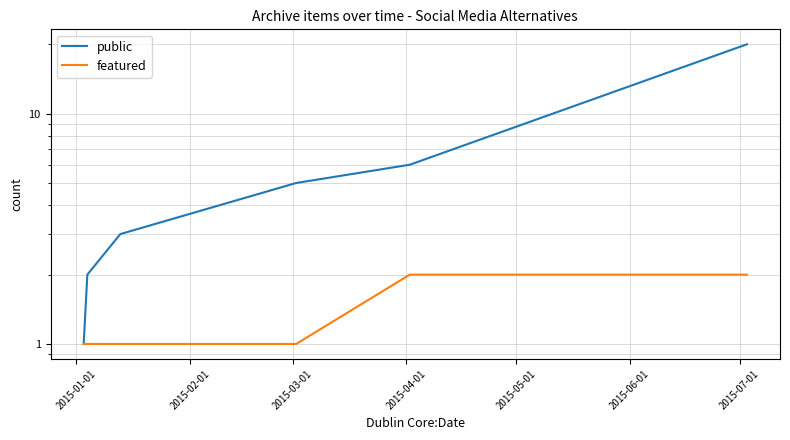

What is the sum of all featured values?

8